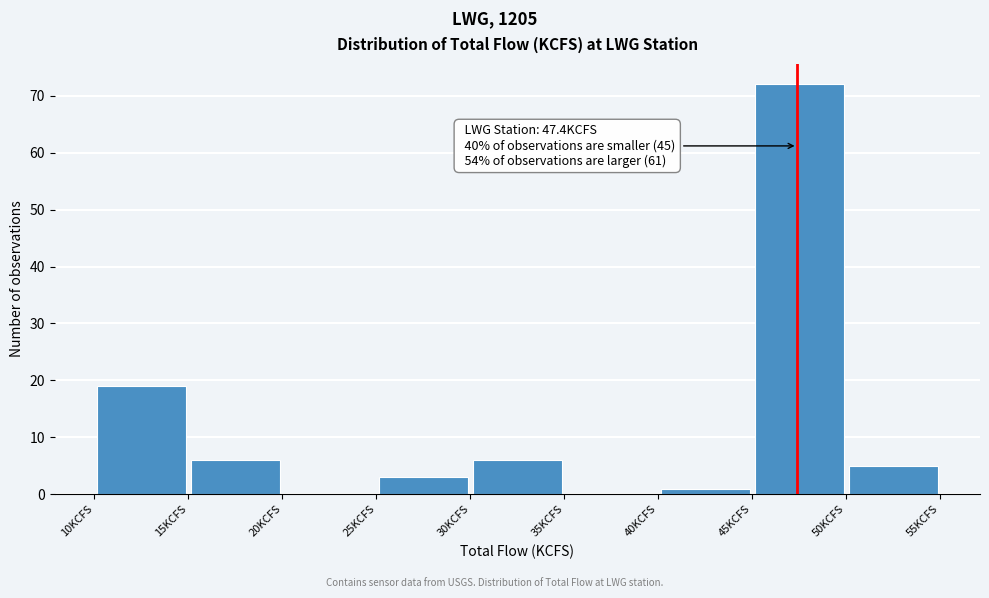

Which range on the x-axis has the tallest bar?

45 to 50